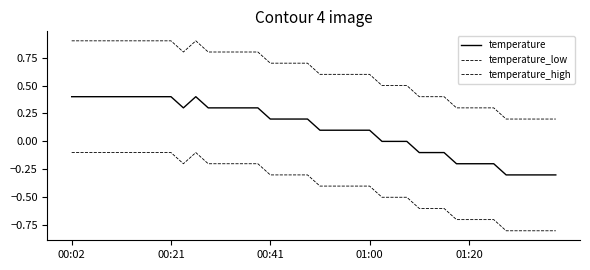

Which series has the largest total across all categories?

temperature_high